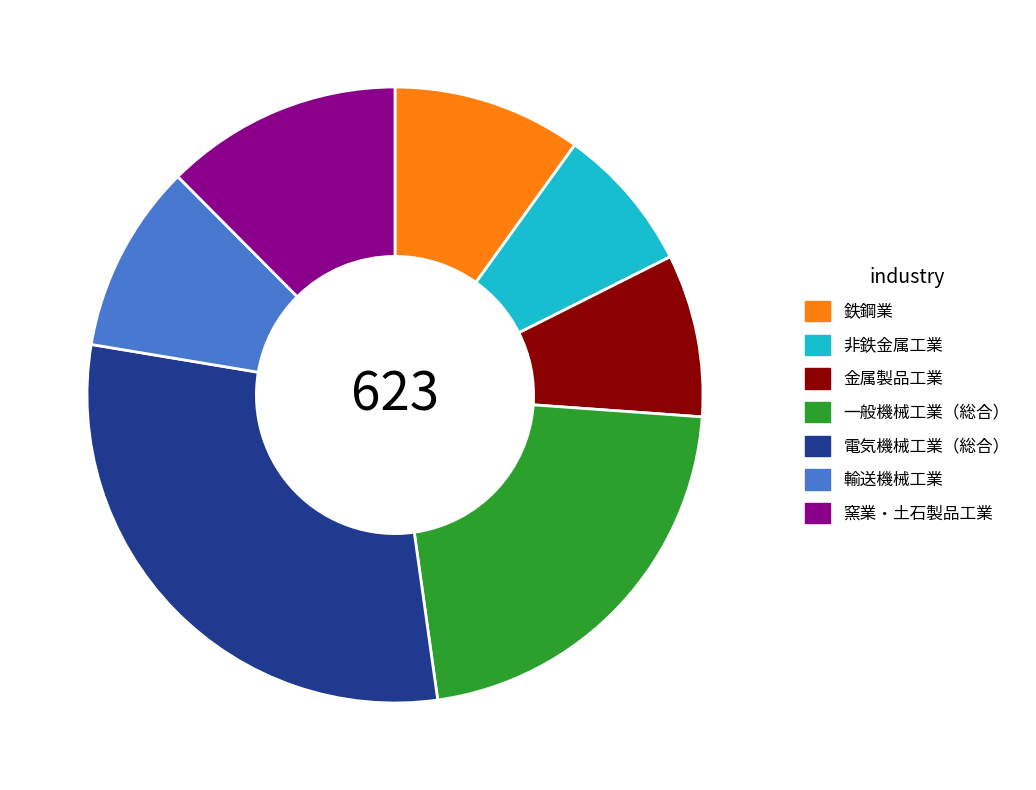

The 非鉄金属工業 slice represents 1% of the pie. True or false?

False